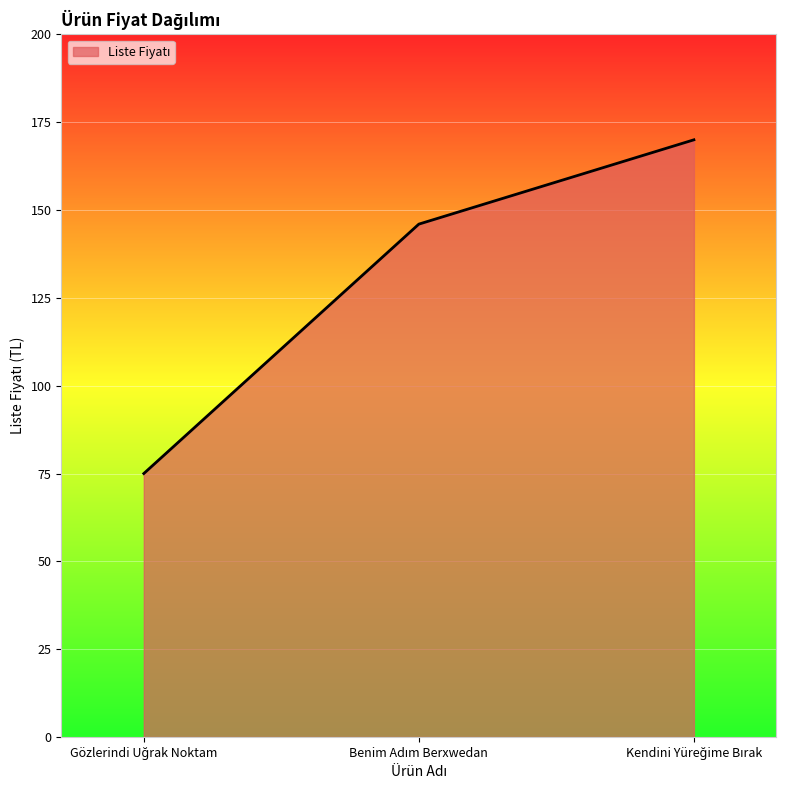

Reading left to right, list all the values displayed in this chart.

75	146	170